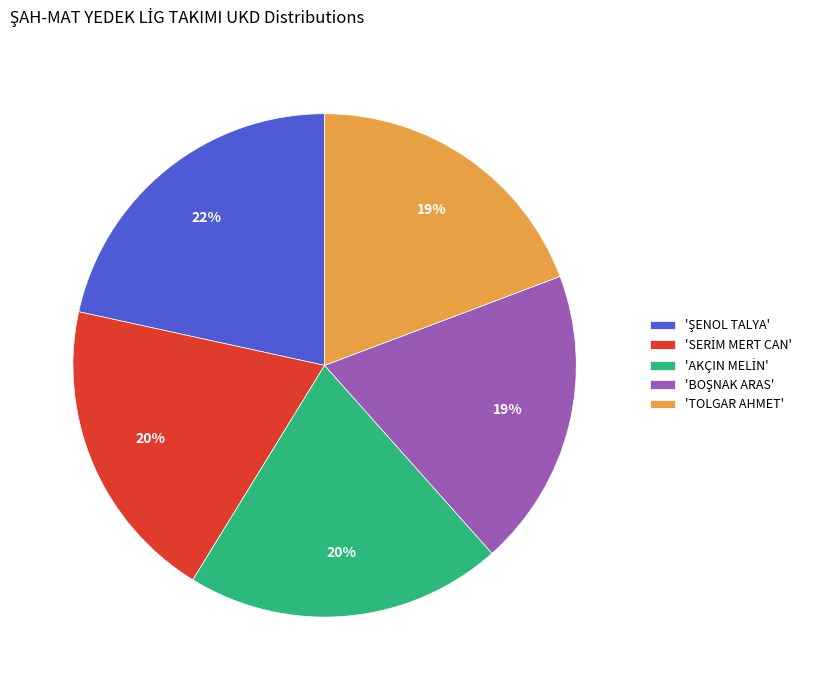

Is it true that 'TOLGAR AHMET' is 19% of the pie?

True